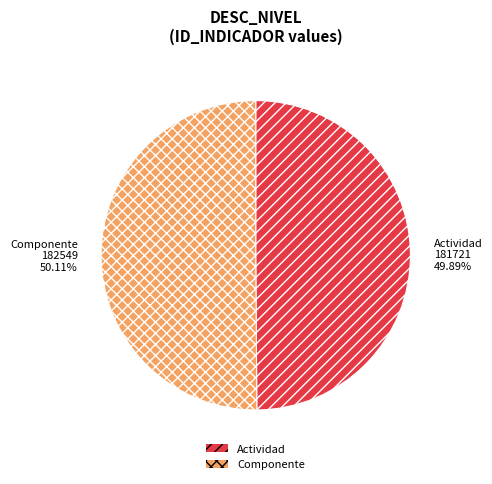

Is it true that Componente is 50% of the pie?

True